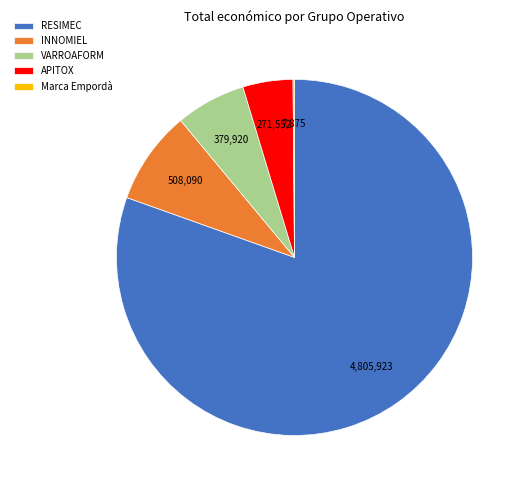

Which category has the biggest portion of the pie?

RESIMEC